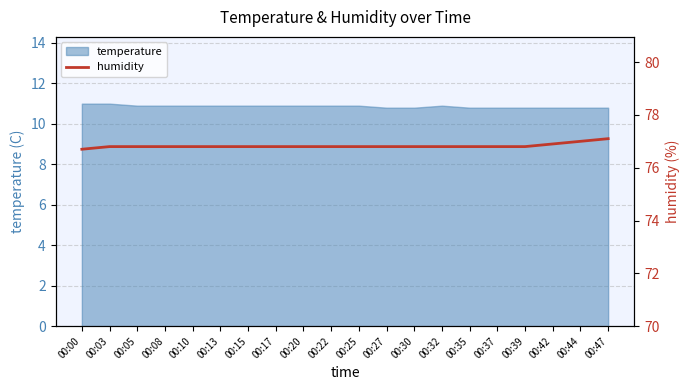

Approximately how many times larger is the value at 00:08 compared to 00:37?

1.0